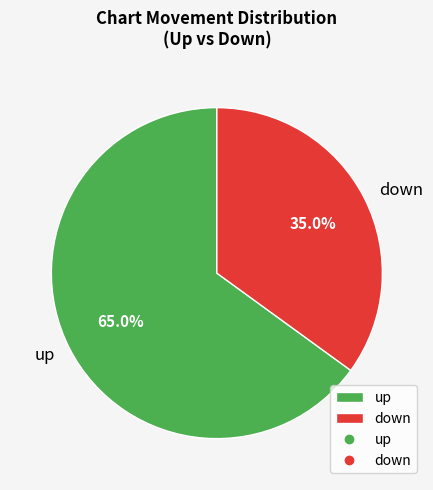

What is the majority slice?

up